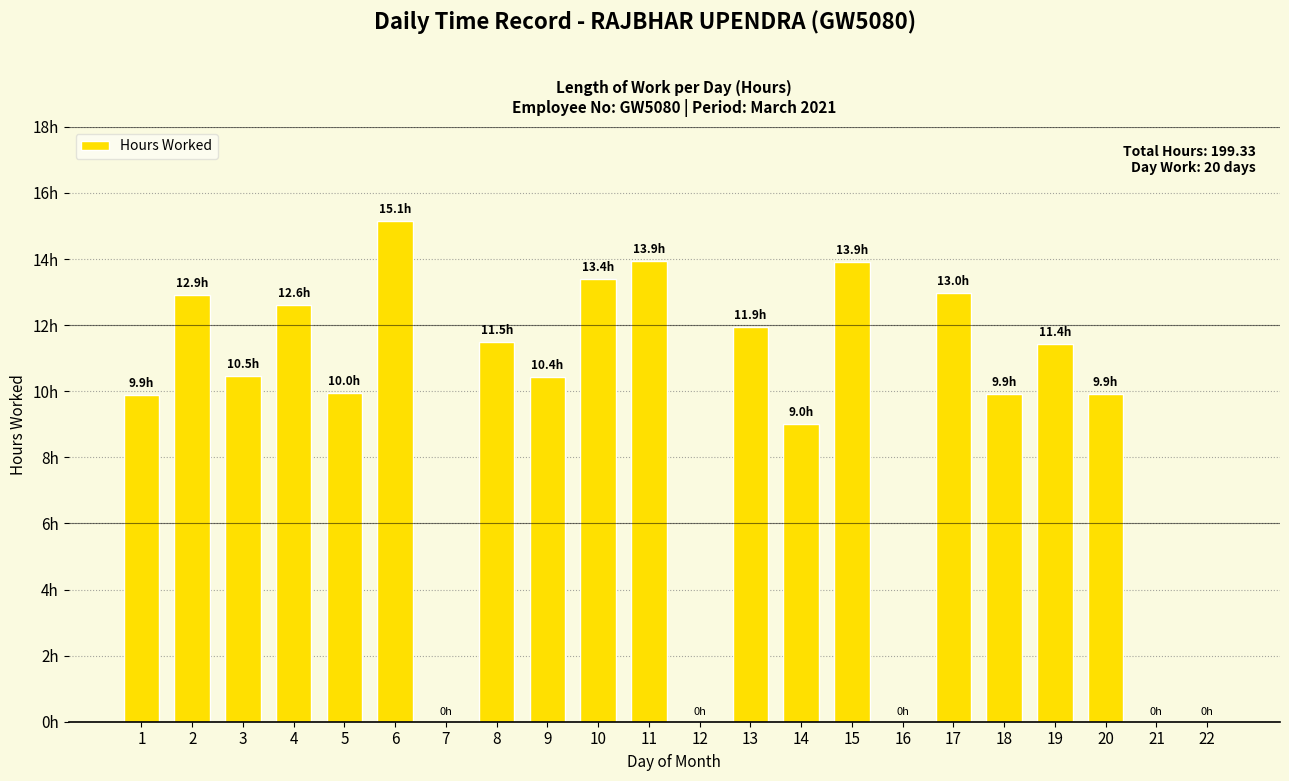

Are the bars horizontal?

No